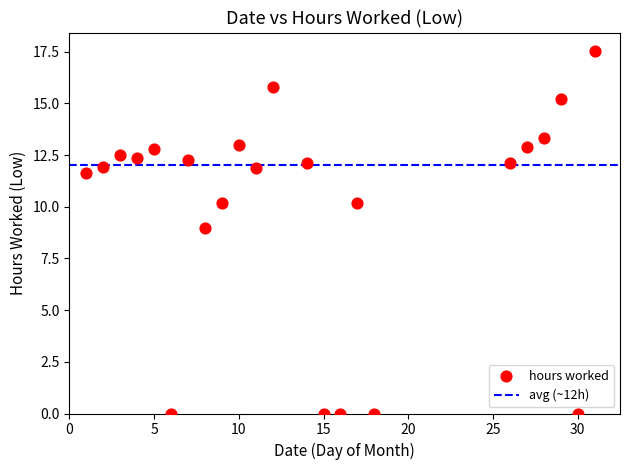

What Y value in the scatter plot is closest to 8?

9.0